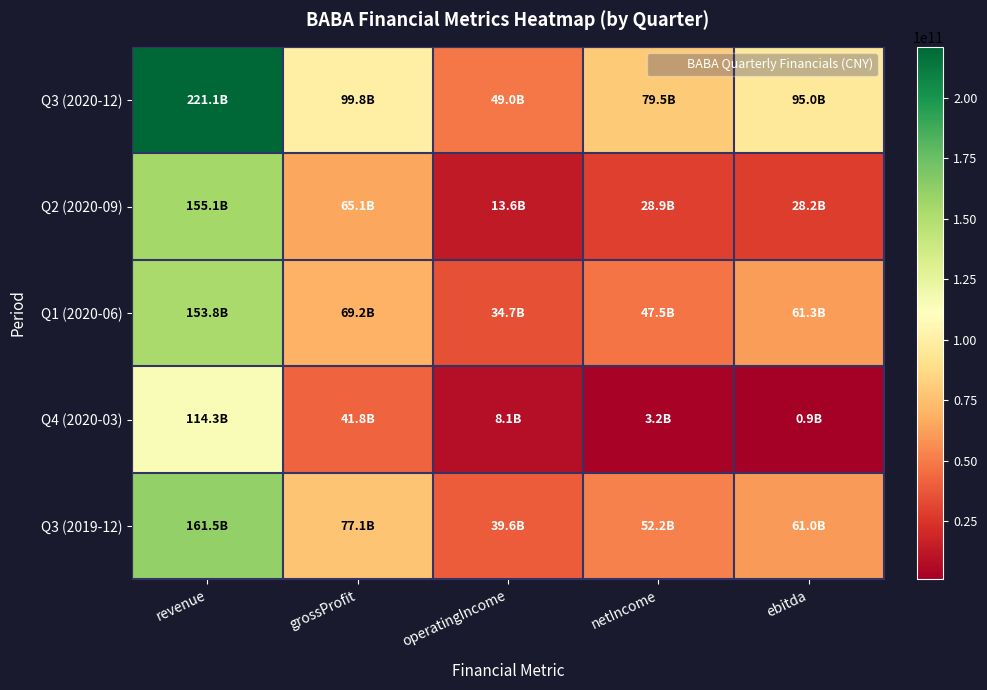

At which category does the chart reach its peak across all series?

revenue